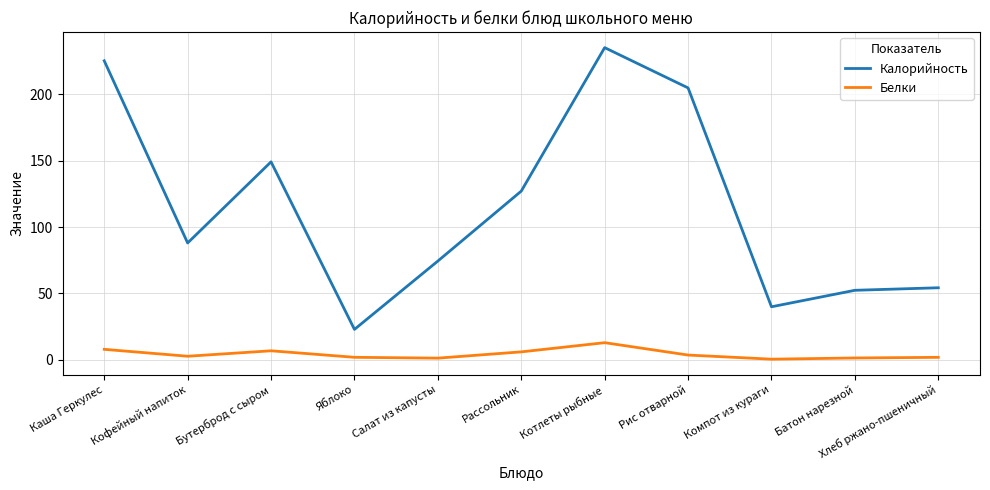

What is the difference between the second highest and minimum values in the Калорийность series?

202.0